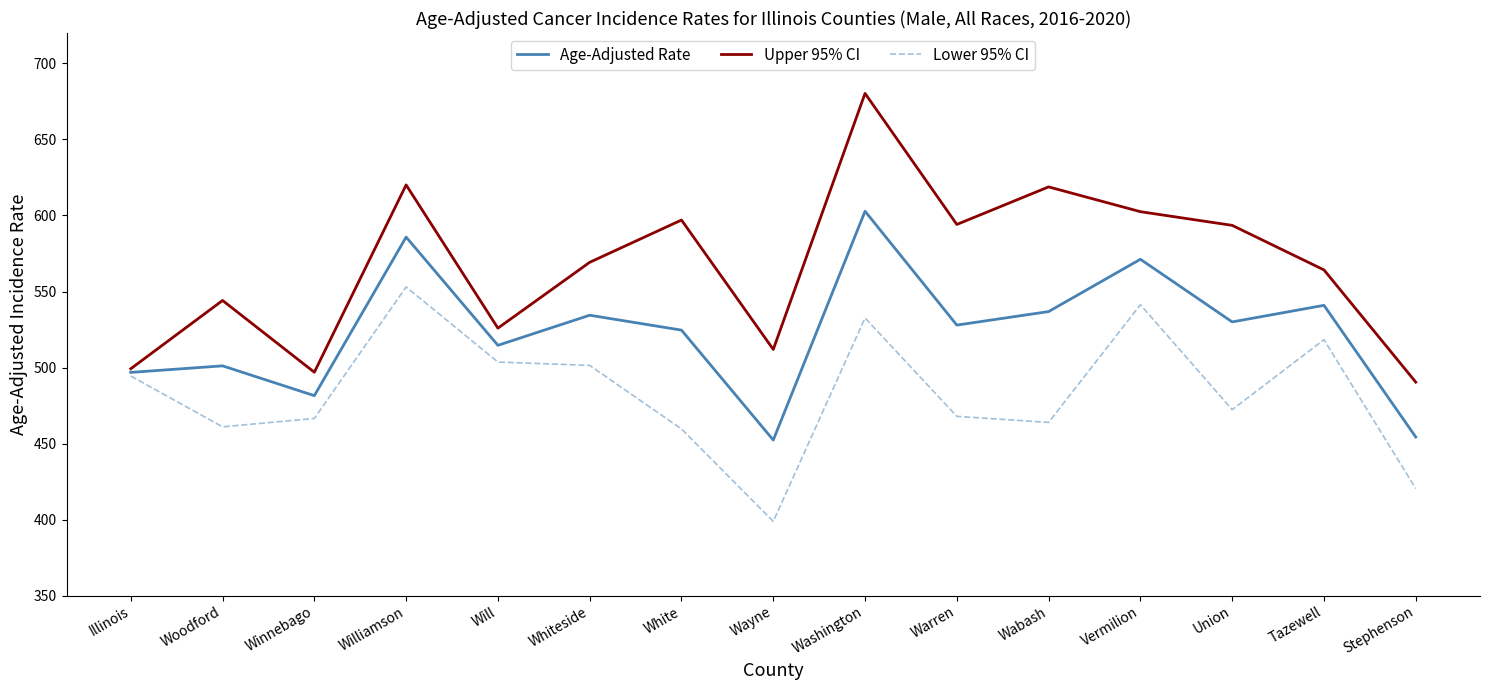

What is the difference between the maximum and minimum values in the Age-Adjusted Rate series?

150.5